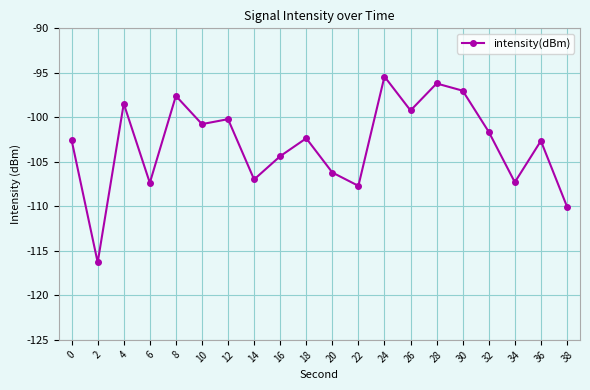

How many points are lower than both their immediate neighbors (excluding endpoints)?

7